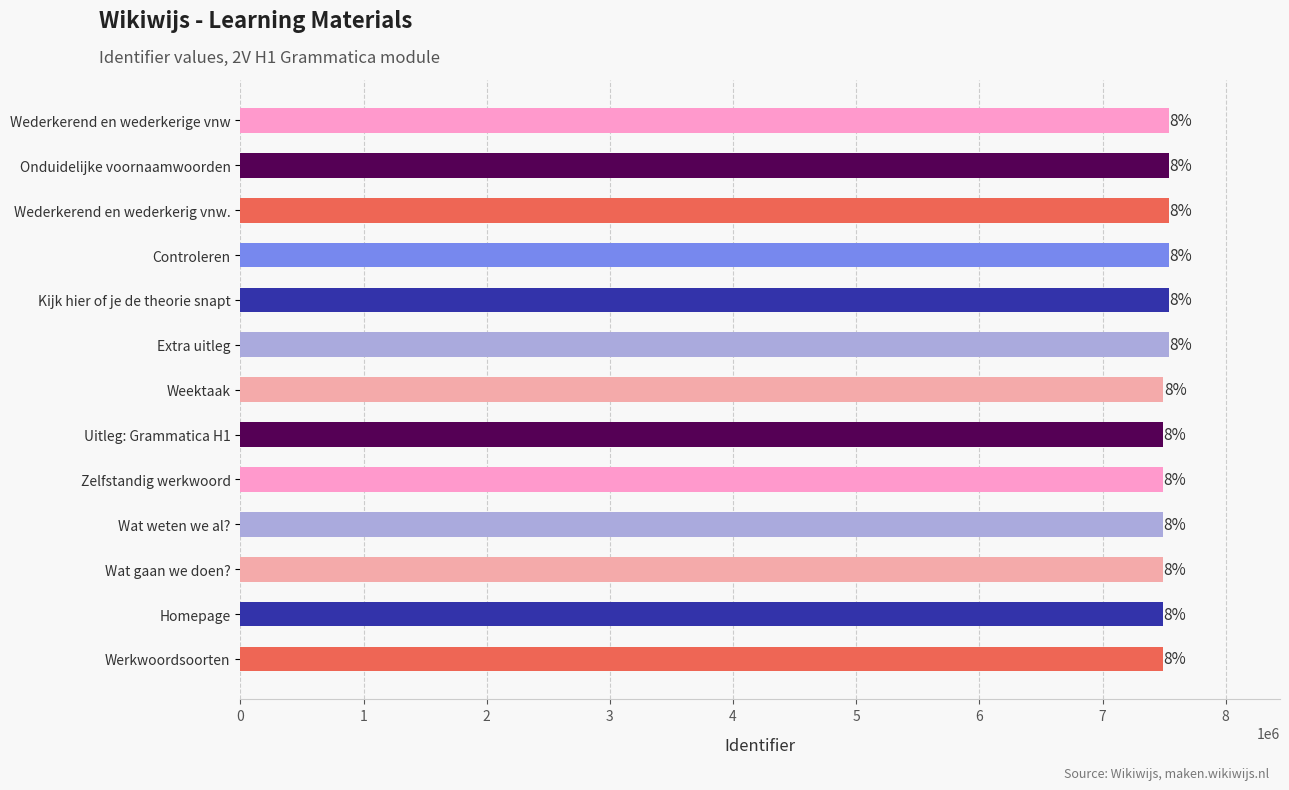

Are the bars horizontal?

Yes